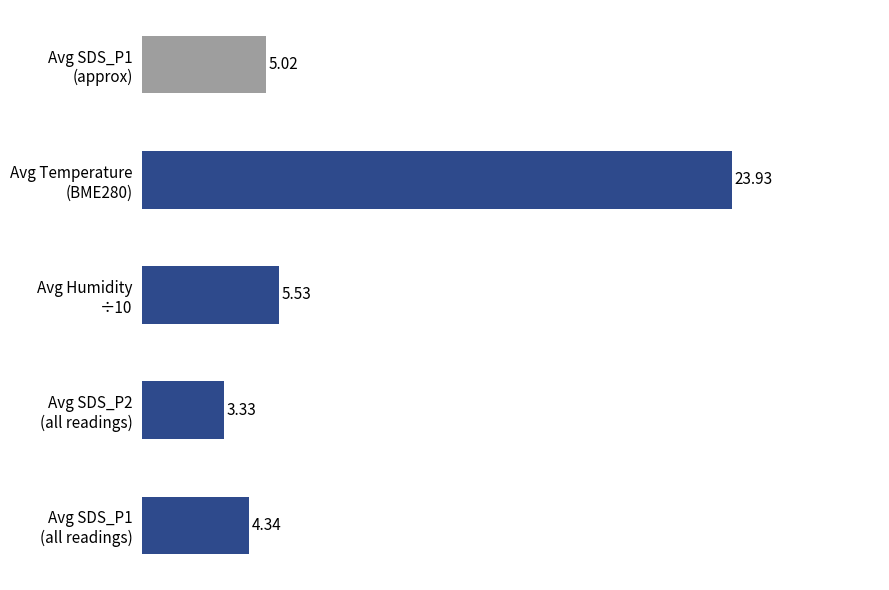

What is the difference between the maximum and second lowest values?

19.6